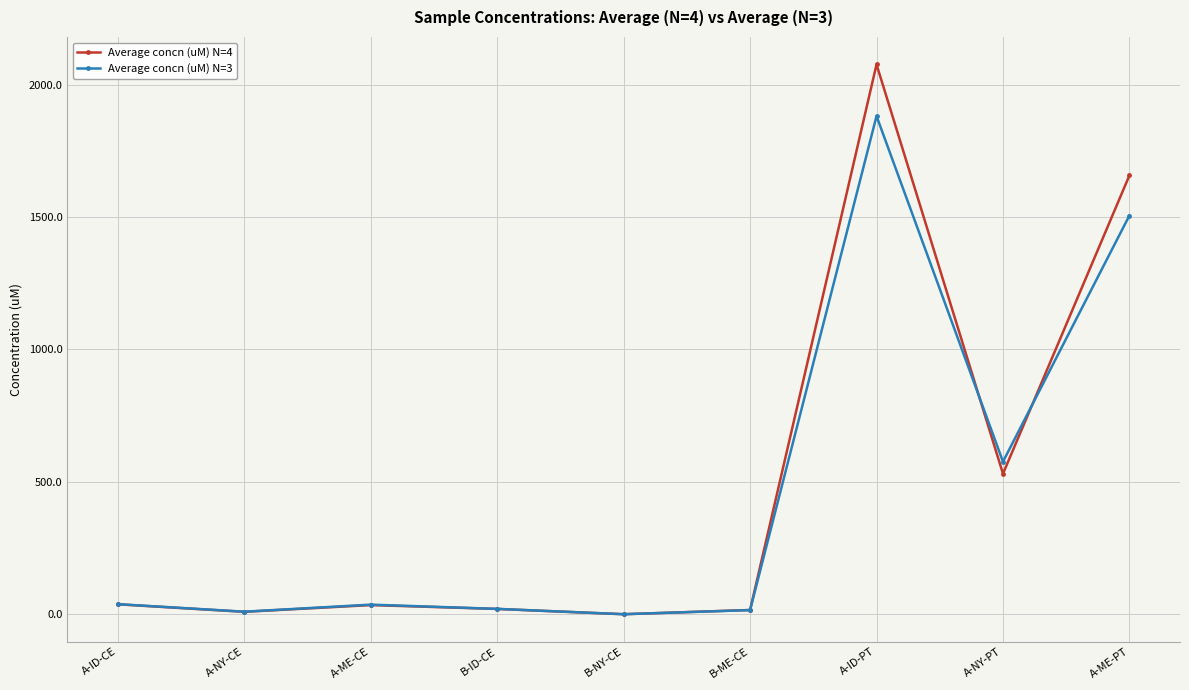

Where is Average concn (uM) N=4 nearest to the value 1038?

A-NY-PT